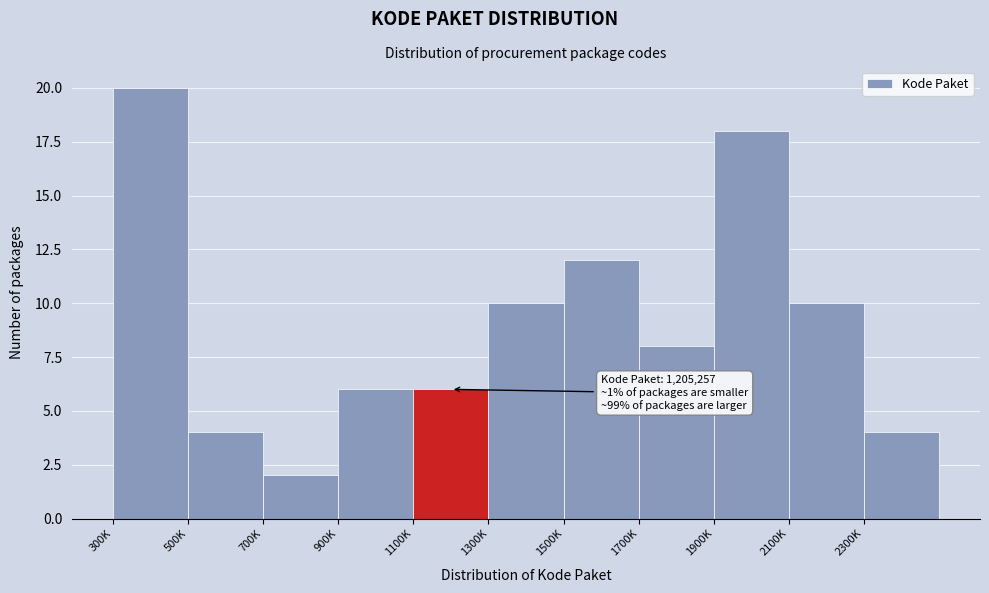

Reading left to right, what are all the values shown in this chart?

20	4	2	6	6	10	12	8	18	10	4